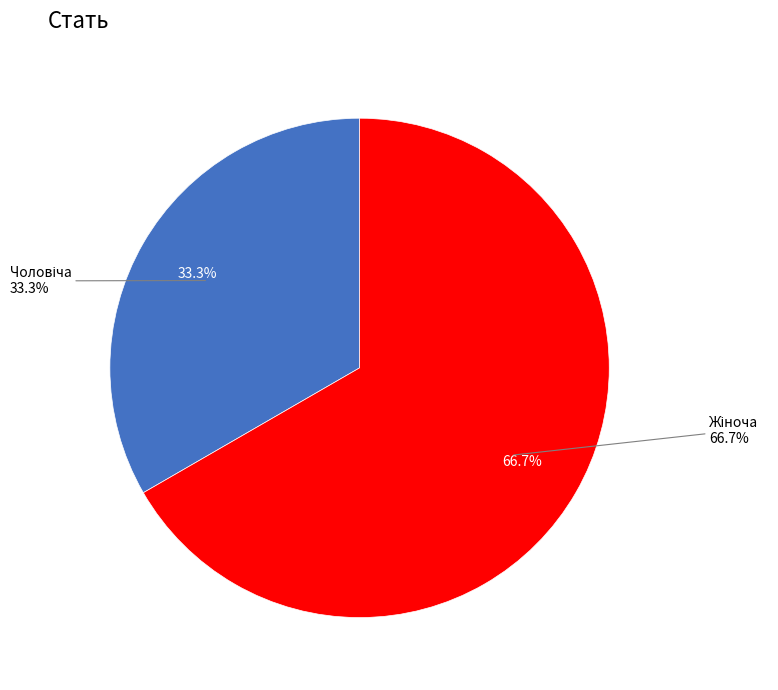

To the nearest percent, what percentage of the pie is Жіноча?

67%